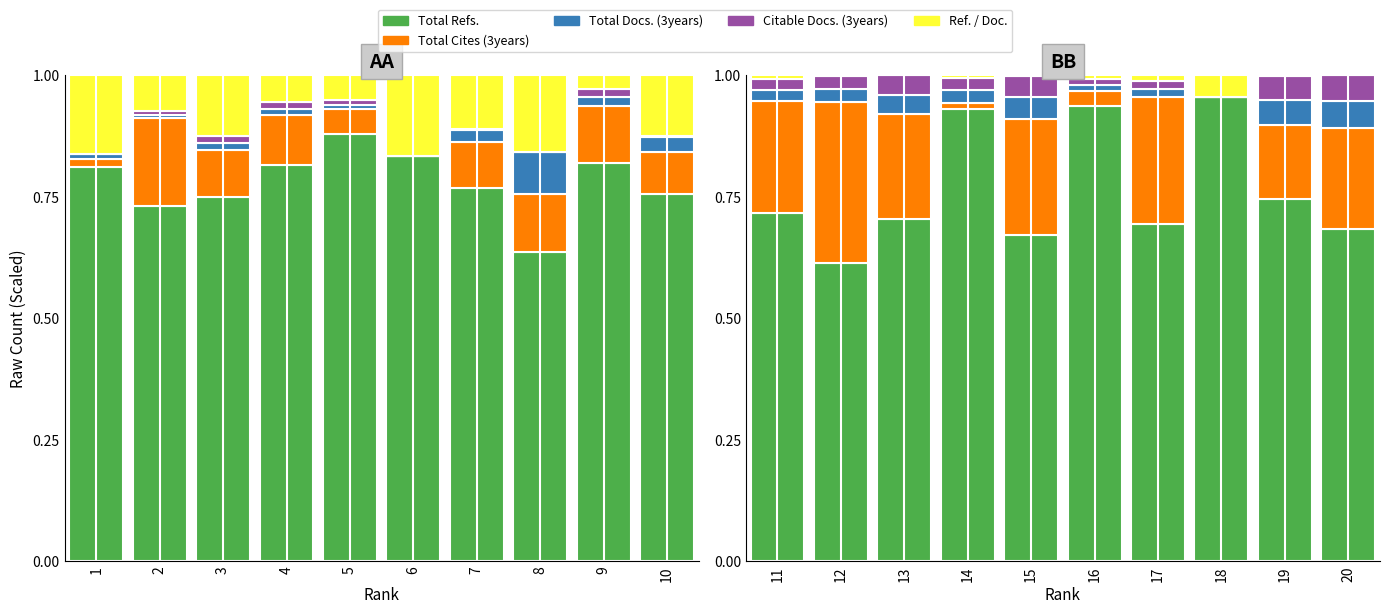

How many bars are there in each group?

5